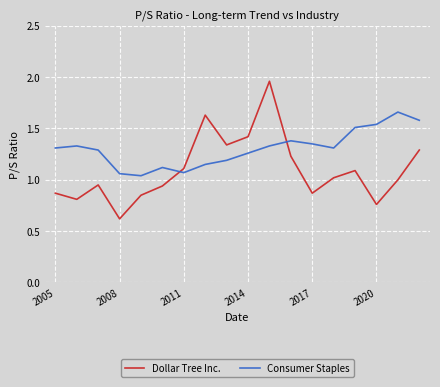

Does the chart have visible grid lines?

Yes